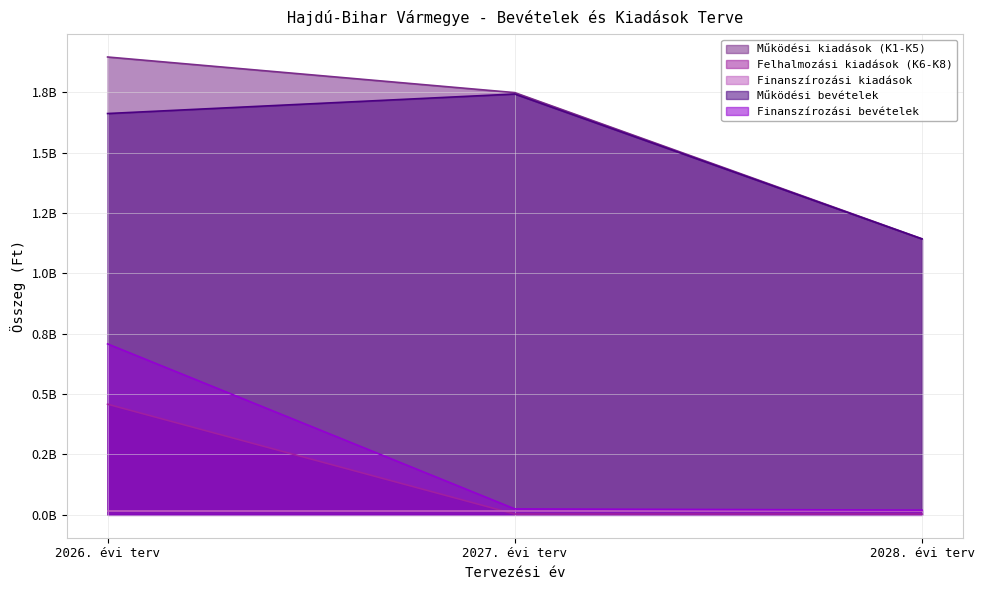

The Finanszírozási bevételek series shows 15444415 at 2027. évi terv. True or false?

False